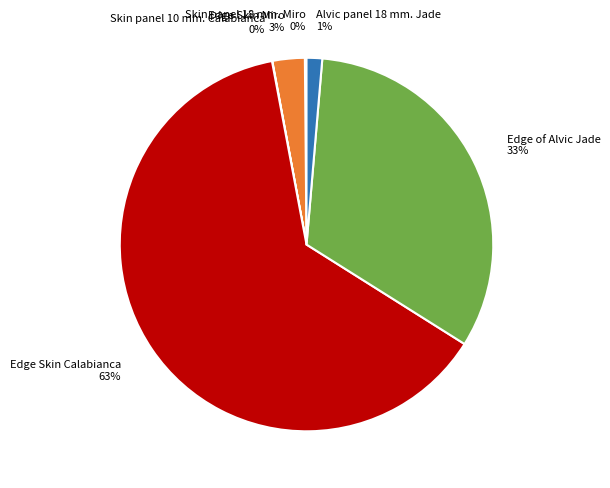

Which category accounts for the majority?

Edge Skin Calabianca